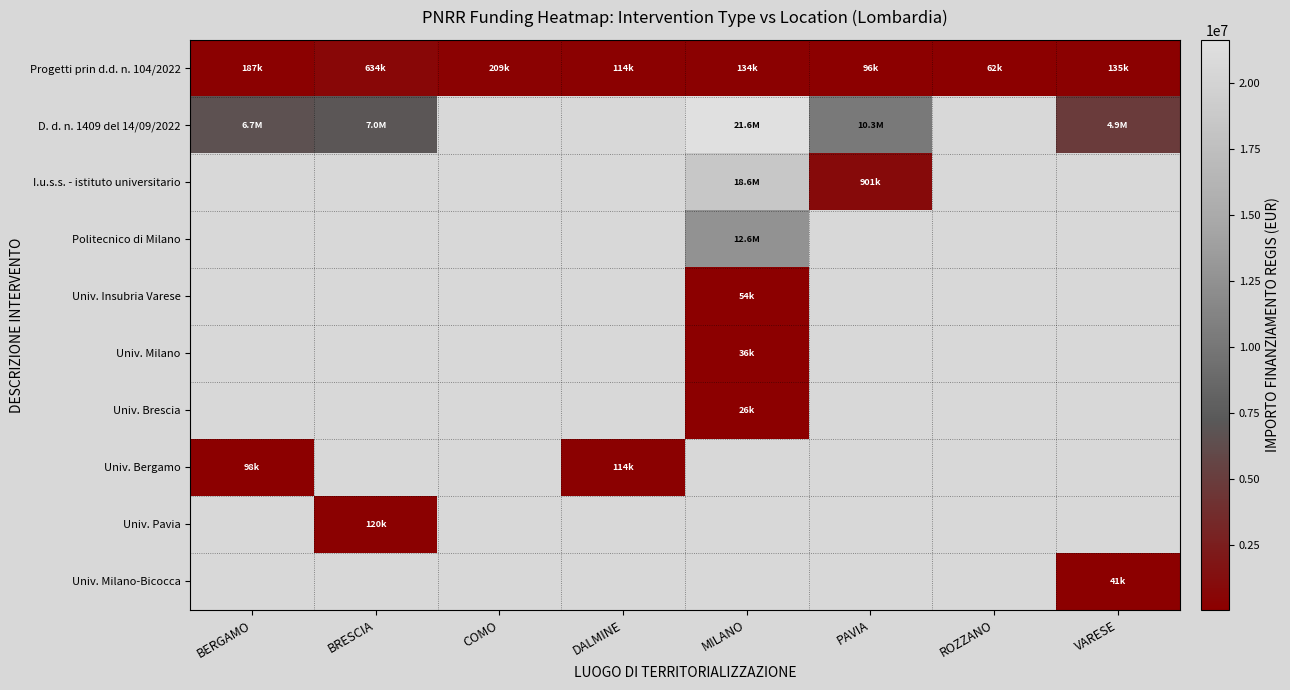

Reading left to right, list all the values displayed in this chart.

Progetti prin d.d. n. 104/2022: BERGAMO=186751.1	BRESCIA=633702.2	COMO=208762.6	DALMINE=114188.1	MILANO=133820.6	PAVIA=96064.0	ROZZANO=62062.4	VARESE=134848.4
D. d. n. 1409 del 14/09/2022: BERGAMO=6664665.0	BRESCIA=7024917.0	COMO=0.0	DALMINE=0.0	MILANO=21615132.0	PAVIA=10267188.0	ROZZANO=0.0	VARESE=4863405.0
I.u.s.s. - istituto universitario: BERGAMO=0.0	BRESCIA=0.0	COMO=0.0	DALMINE=0.0	MILANO=18552987.0	PAVIA=900630.0	ROZZANO=0.0	VARESE=0.0
Politecnico di Milano: BERGAMO=0.0	BRESCIA=0.0	COMO=0.0	DALMINE=0.0	MILANO=12608826.0	PAVIA=0.0	ROZZANO=0.0	VARESE=0.0
Univ. Insubria Varese: BERGAMO=0.0	BRESCIA=0.0	COMO=0.0	DALMINE=0.0	MILANO=54144.9	PAVIA=0.0	ROZZANO=0.0	VARESE=0.0
Univ. Milano: BERGAMO=0.0	BRESCIA=0.0	COMO=0.0	DALMINE=0.0	MILANO=36123.8	PAVIA=0.0	ROZZANO=0.0	VARESE=0.0
Univ. Brescia: BERGAMO=0.0	BRESCIA=0.0	COMO=0.0	DALMINE=0.0	MILANO=25552.0	PAVIA=0.0	ROZZANO=0.0	VARESE=0.0
Univ. Bergamo: BERGAMO=97812.0	BRESCIA=0.0	COMO=0.0	DALMINE=114188.1	MILANO=0.0	PAVIA=0.0	ROZZANO=0.0	VARESE=0.0
Univ. Pavia: BERGAMO=0.0	BRESCIA=119783.4	COMO=0.0	DALMINE=0.0	MILANO=0.0	PAVIA=0.0	ROZZANO=0.0	VARESE=0.0
Univ. Milano-Bicocca: BERGAMO=0.0	BRESCIA=0.0	COMO=0.0	DALMINE=0.0	MILANO=0.0	PAVIA=0.0	ROZZANO=0.0	VARESE=41196.6